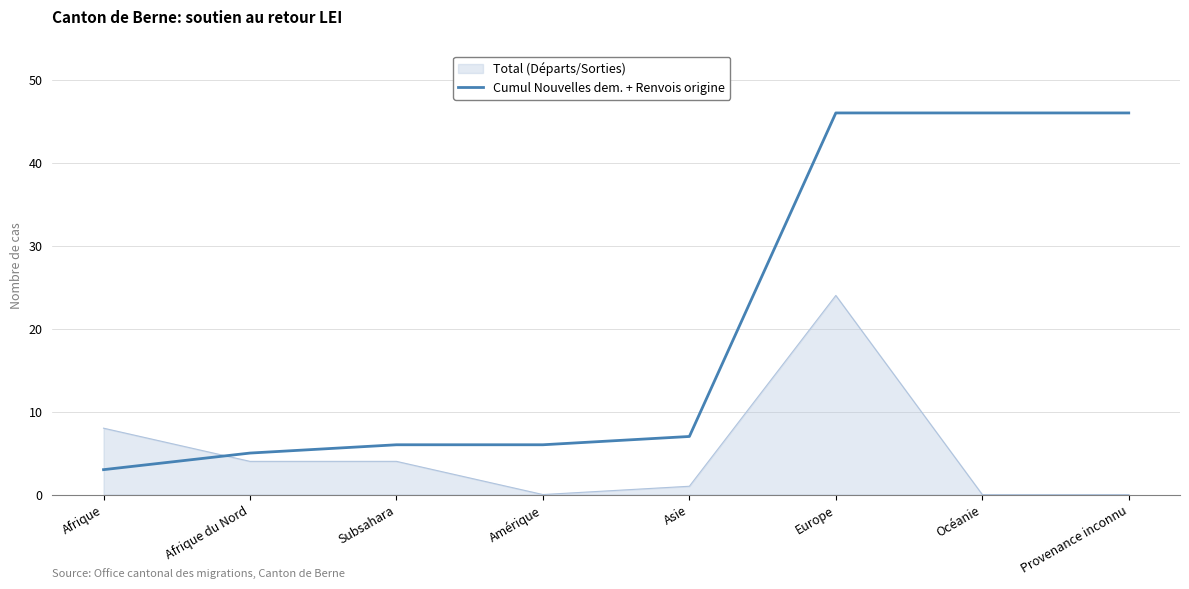

What is the difference between the Cumul Nouvelles dem. + Renvois origine values at Afrique du Nord and Océanie?

41